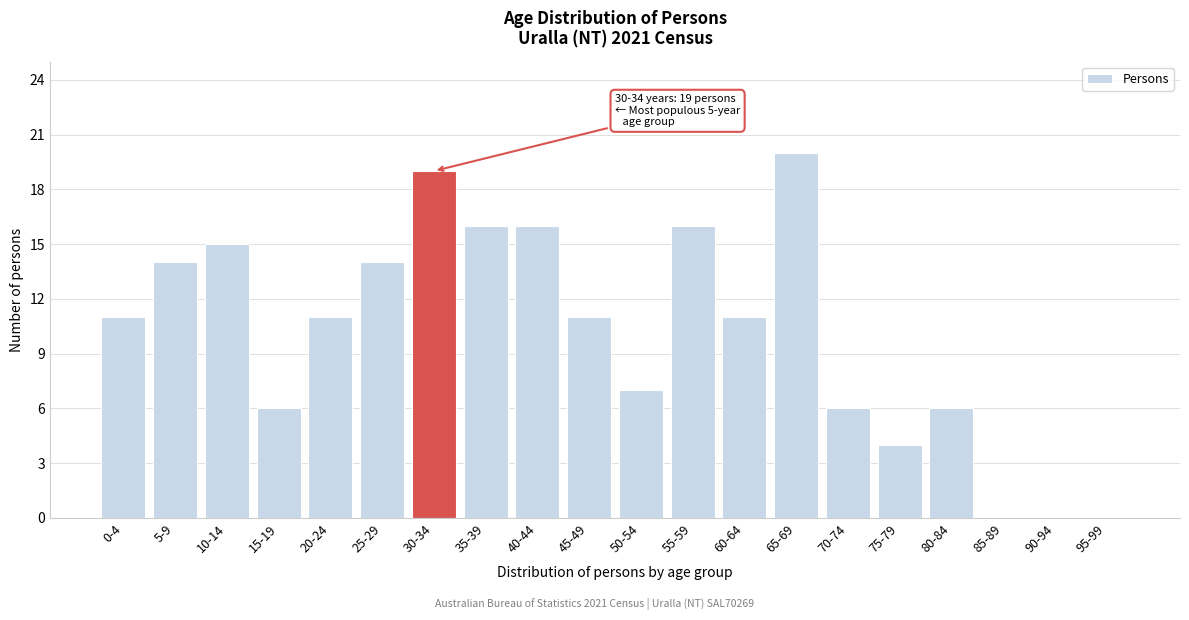

Reading left to right, list all the values displayed in this chart.

0-4=11	5-9=14	10-14=15	15-19=6	20-24=11	25-29=14	30-34=19	35-39=16	40-44=16	45-49=11	50-54=7	55-59=16	60-64=11	65-69=20	70-74=6	75-79=4	80-84=6	85-89=0	90-94=0	95-99=0